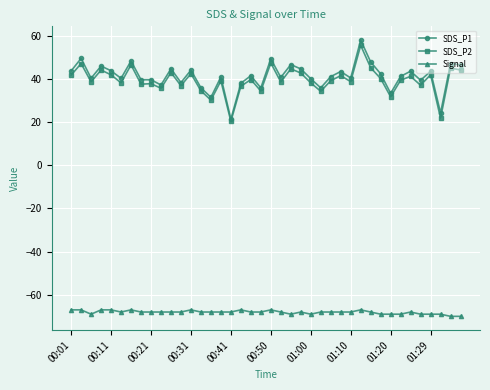

What is the value of the SDS_P1 point at the 1st from the left?

43.7